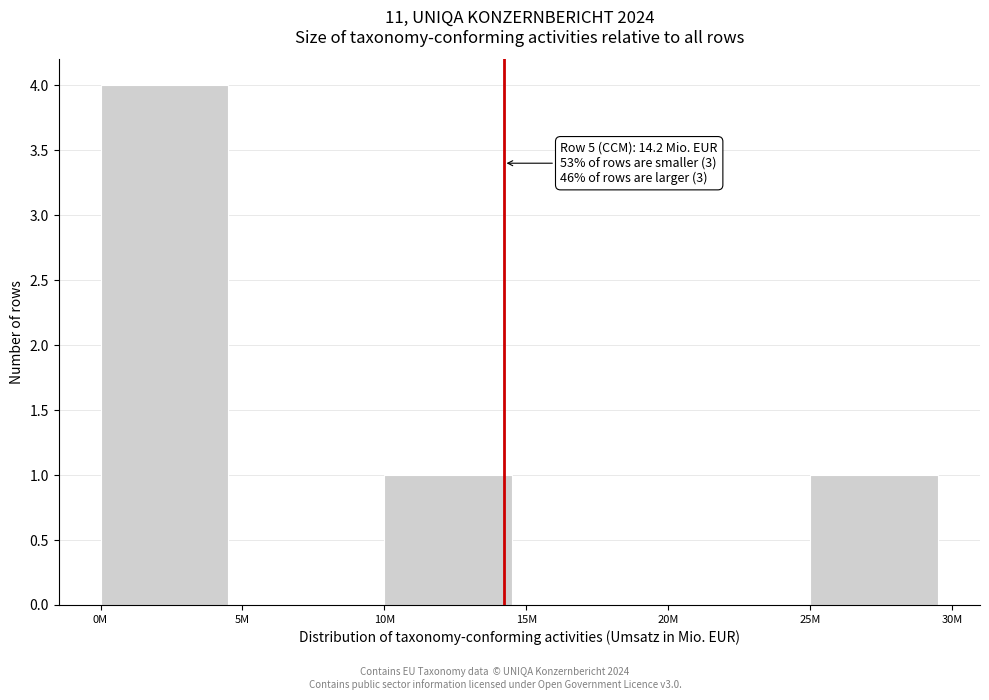

Reading left to right, what are all the values shown in this chart?

0M=4	5M=0	10M=1	15M=0	20M=0	25M=1